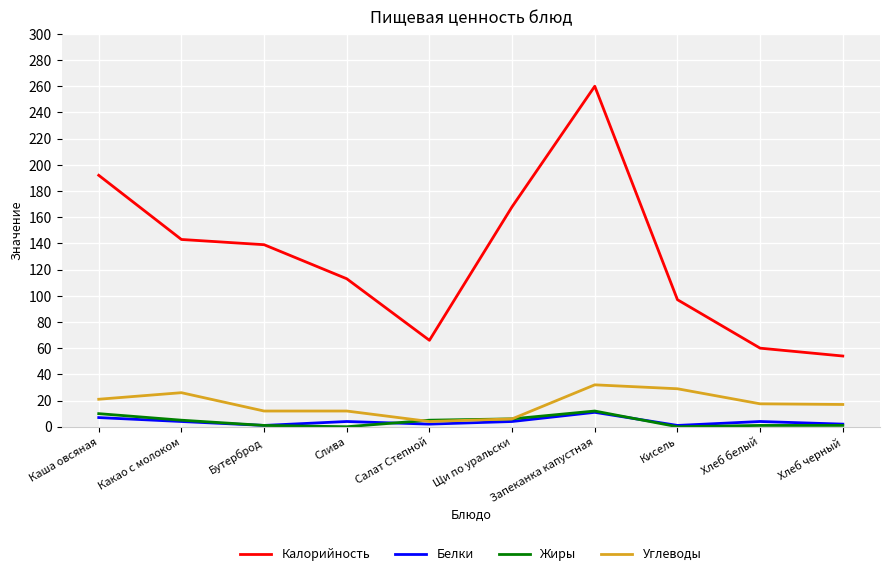

True or false: Белки has more than 0 interior local peaks.

True